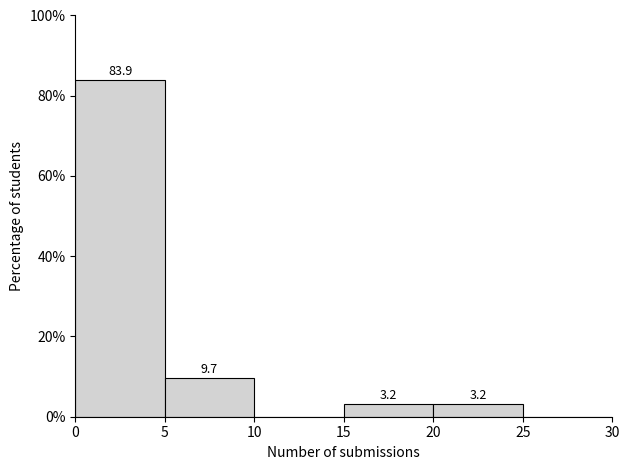

Over which range of the x-axis is the bar tallest?

0 to 5